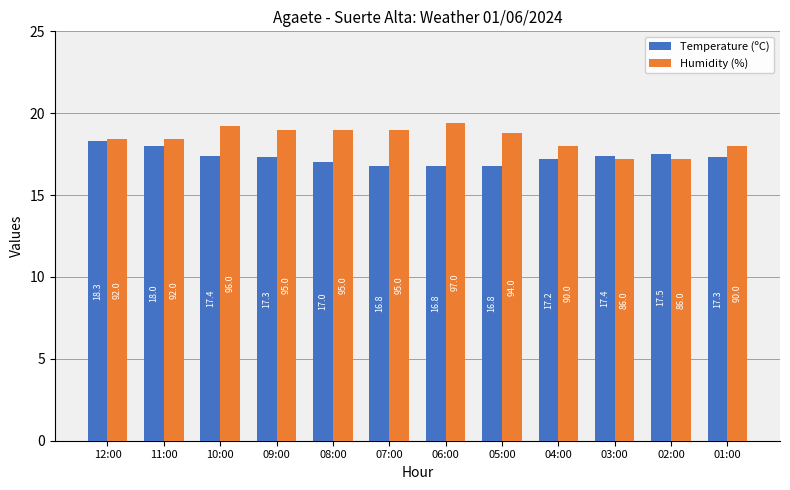

At which label does Humidity (%) reach its peak?

06:00